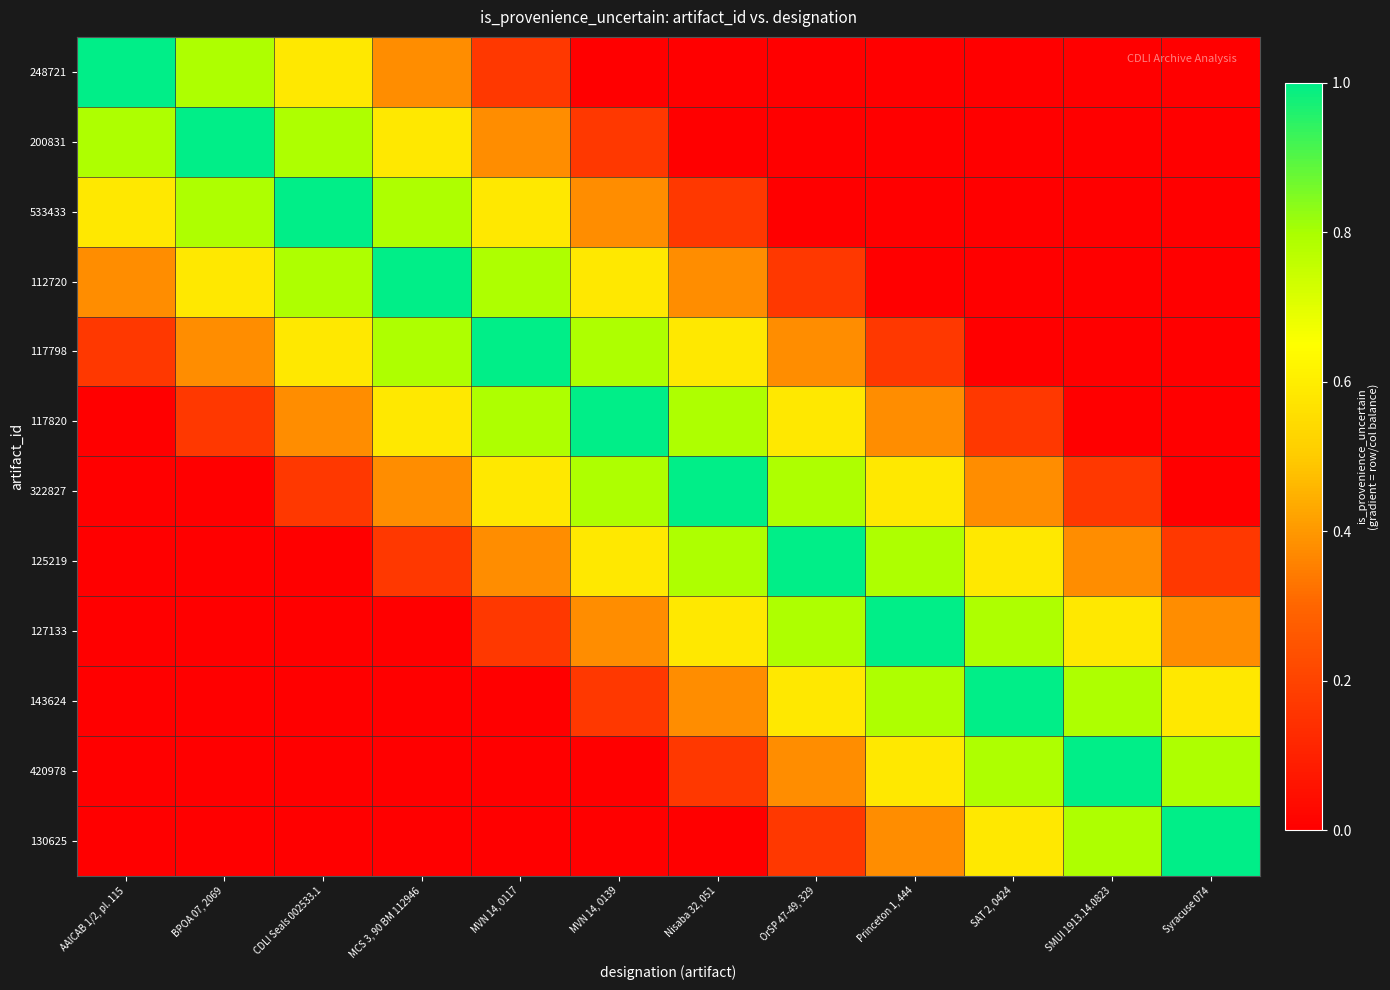

What is the total value across all series at SMUI 1913.14.0823?

3.7